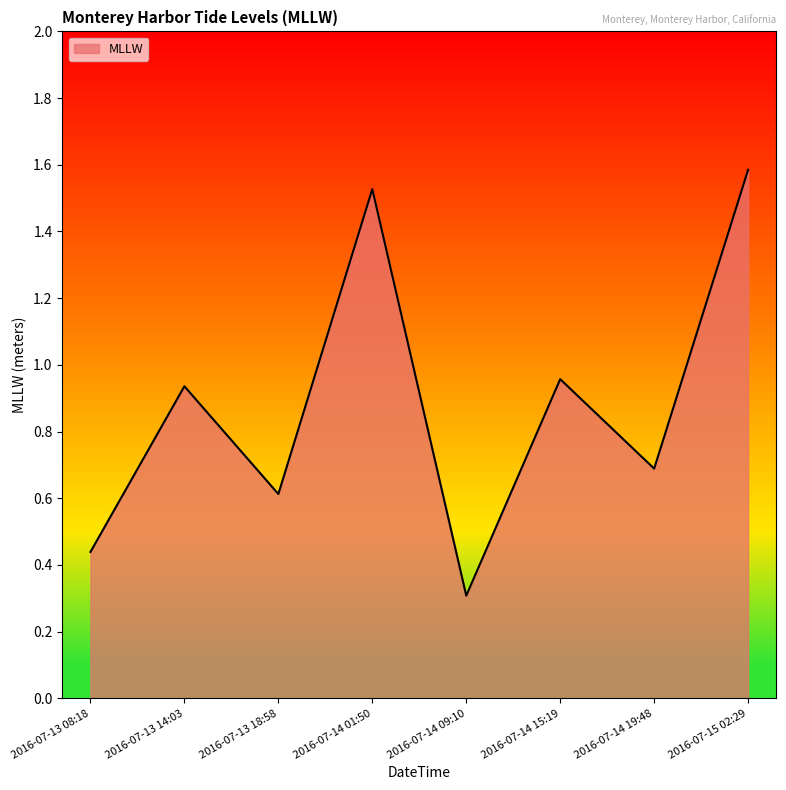

Where is the data nearest to the value 0?

2016-07-14 09:10